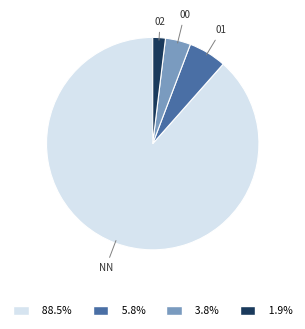

Is there a majority slice in this chart?

Yes